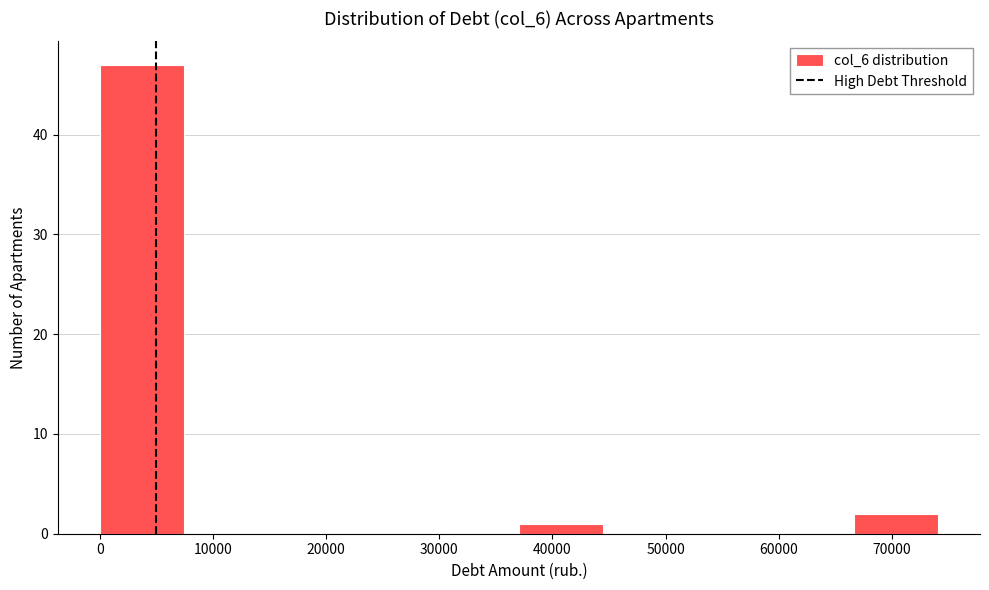

What is the height of the bar covering 67000 to 74000 on the x-axis? Neither the bar edges nor the heights are printed on the chart, so give them approximately, as read against the axes.

2